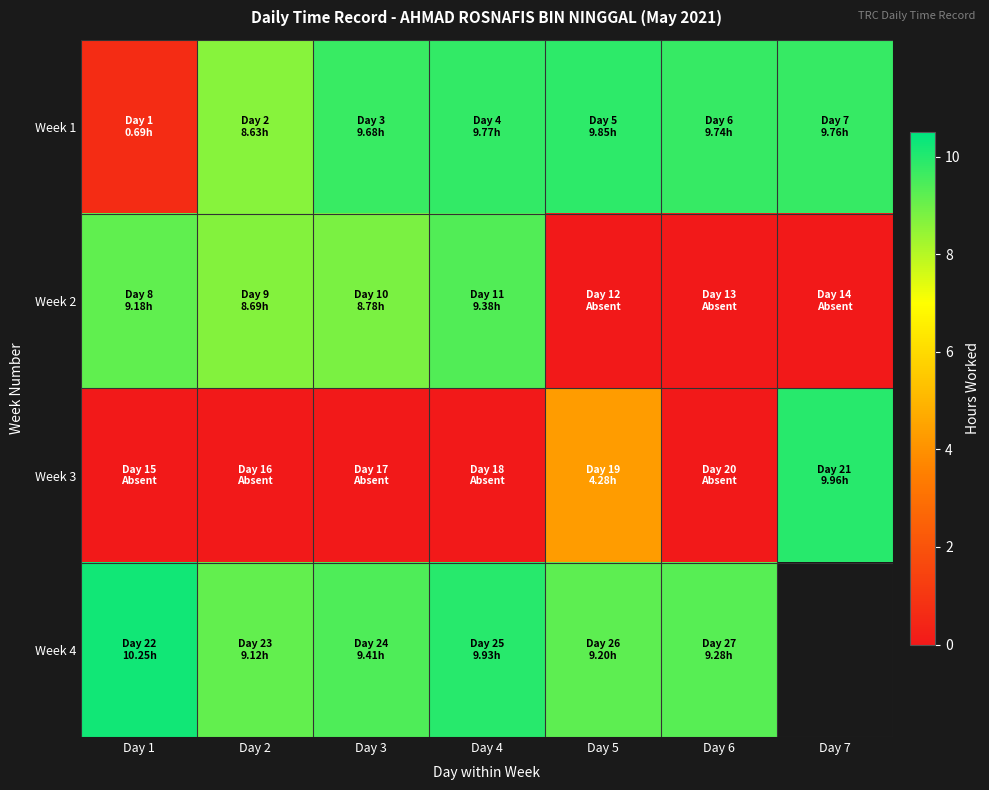

Is the value of Week 4 at Day 4 greater than the value of Week 3 at Day 3?

Yes